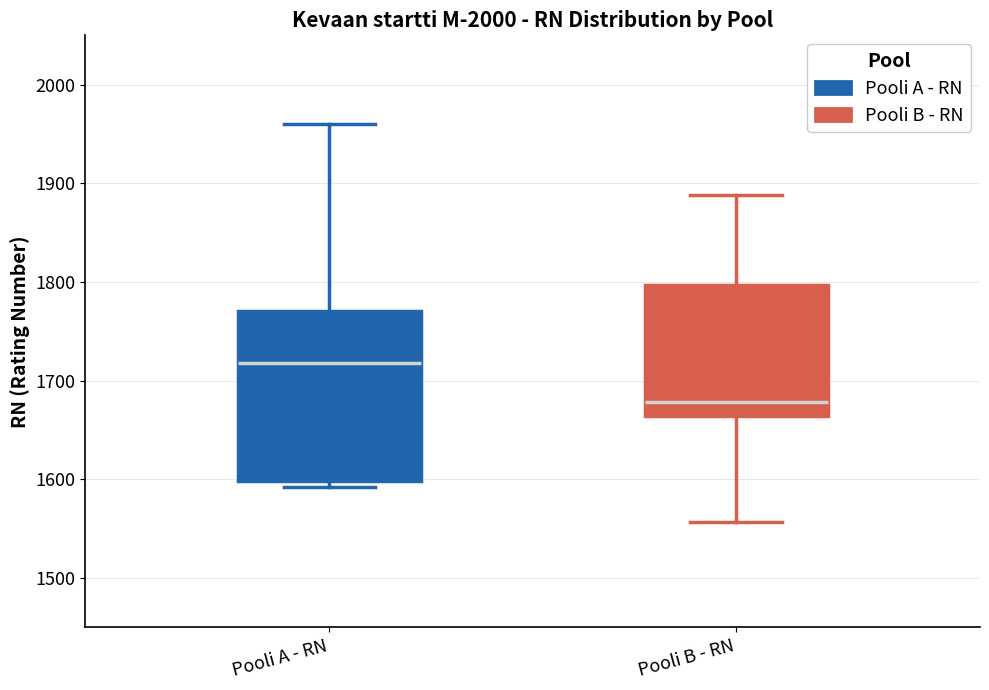

Comparing the boxes themselves (not the whiskers), which one is the tallest?

Pooli A - RN